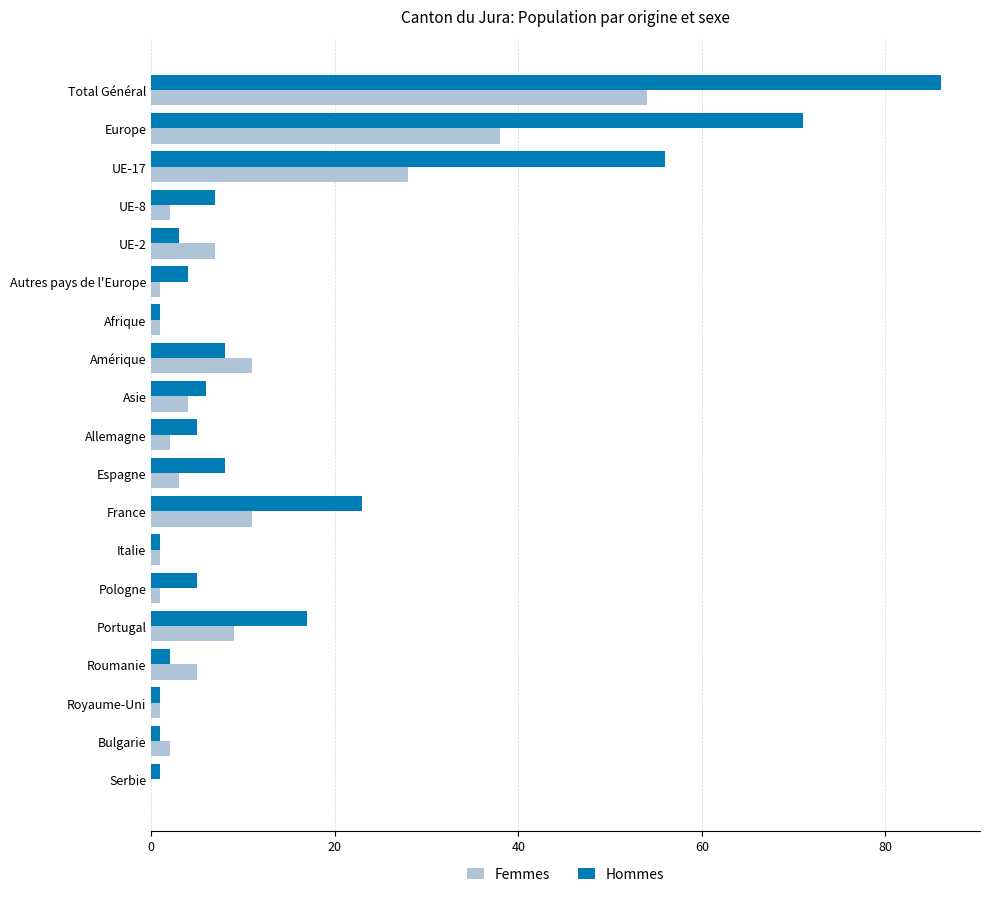

The Hommes series shows 11 at UE-8. True or false?

False